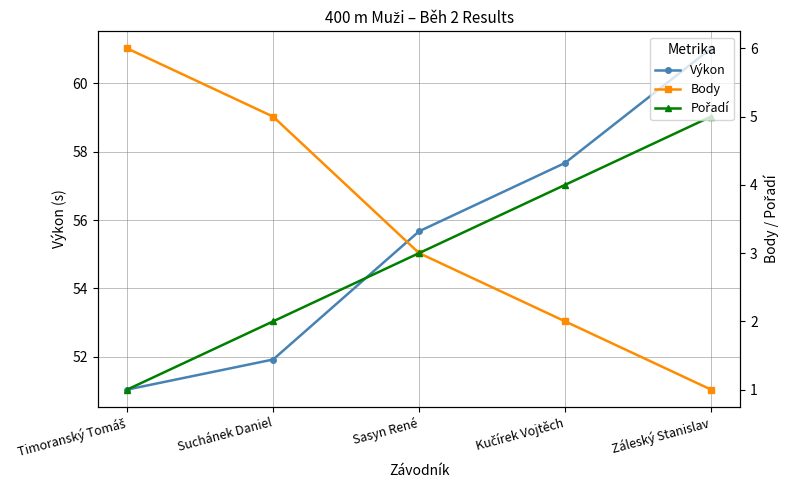

Which series has the largest total across all categories?

Výkon